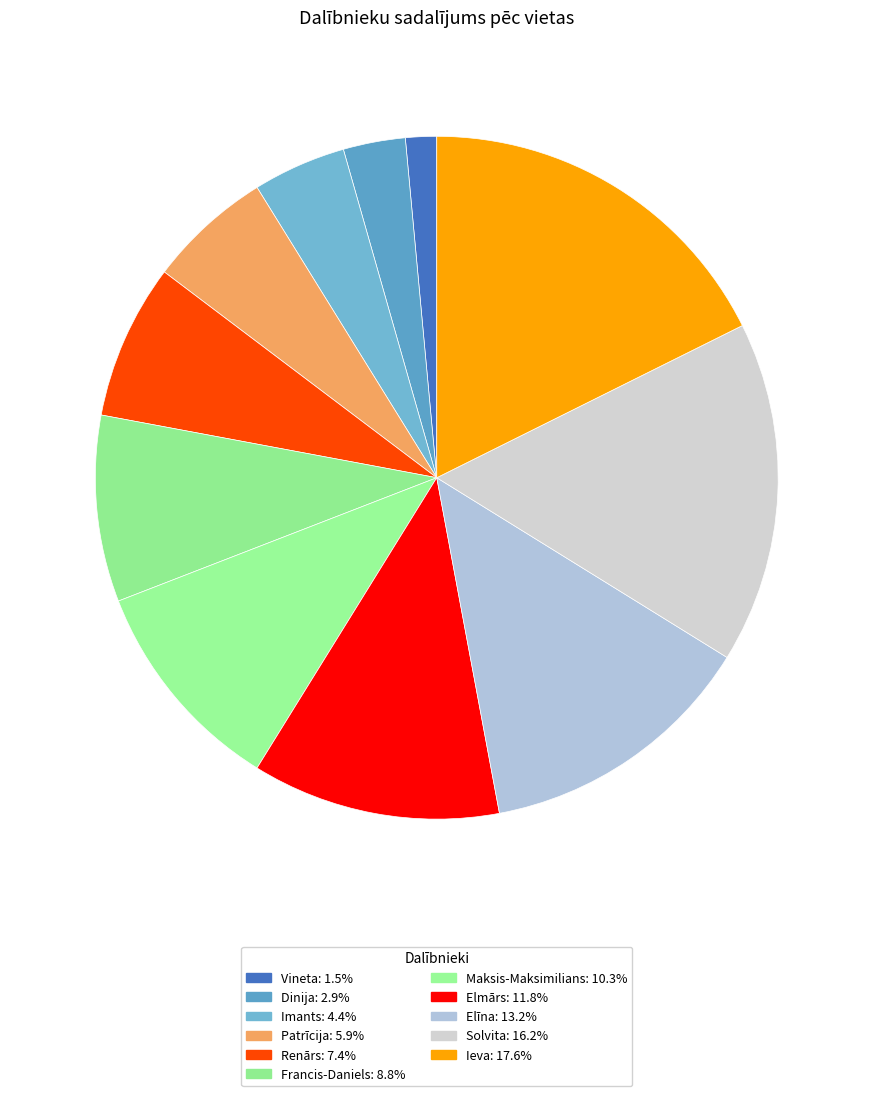

To the nearest percent, what is the difference between the largest and smallest slice percentages?

16%